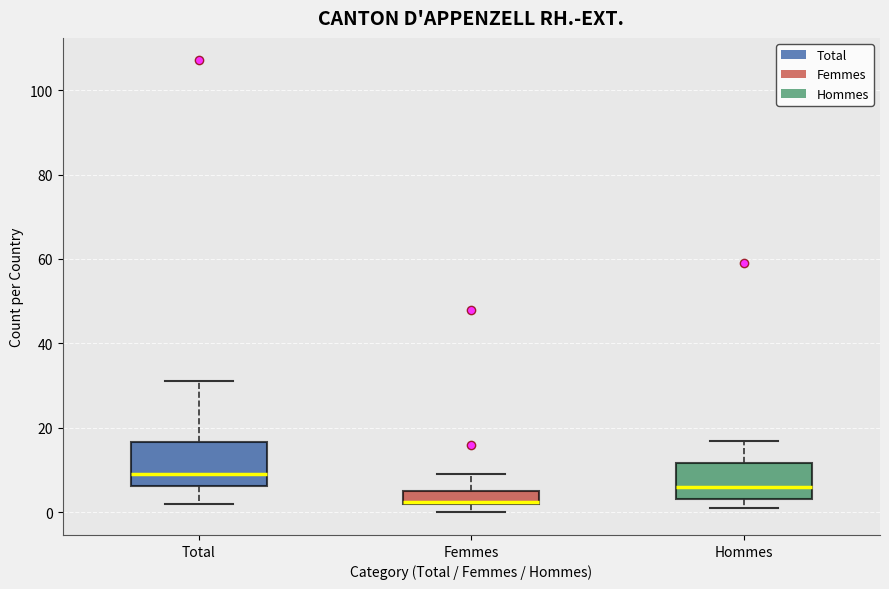

Which box's median line is the lowest?

Femmes